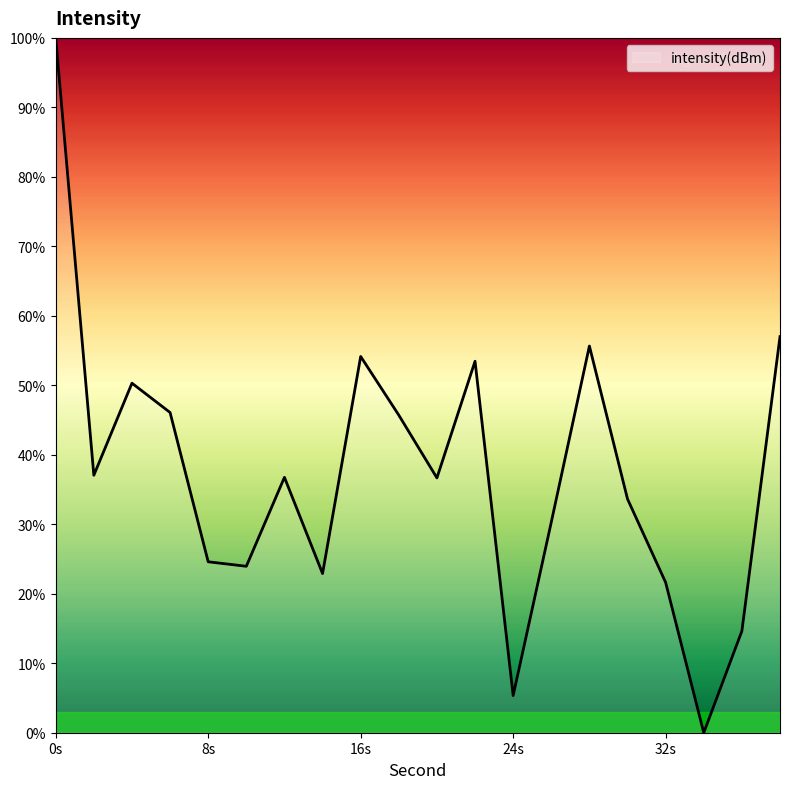

What is the maximum value shown in the chart?

100.0